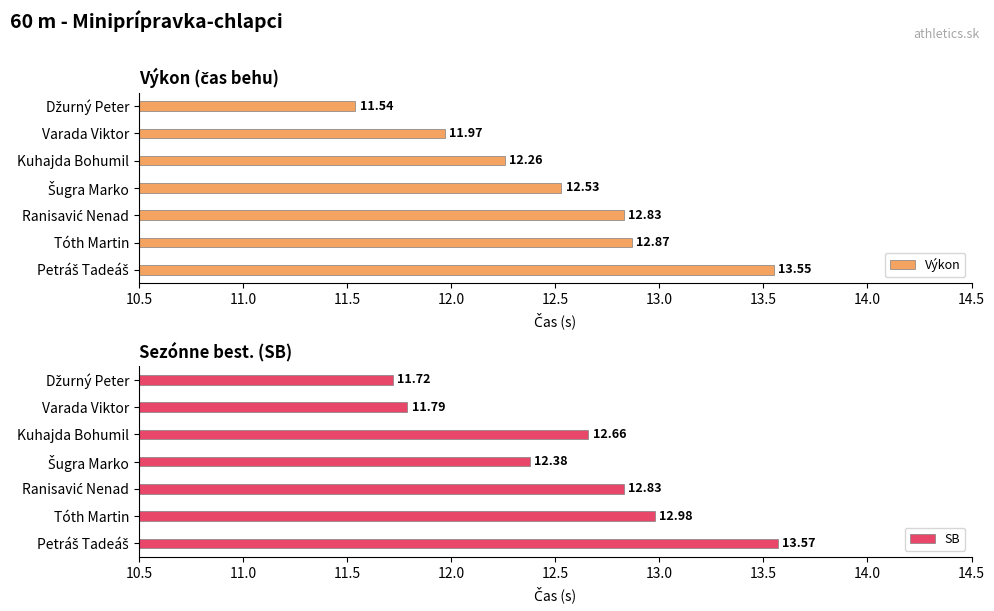

What are all the series names shown in the legend?

Výkon, SB